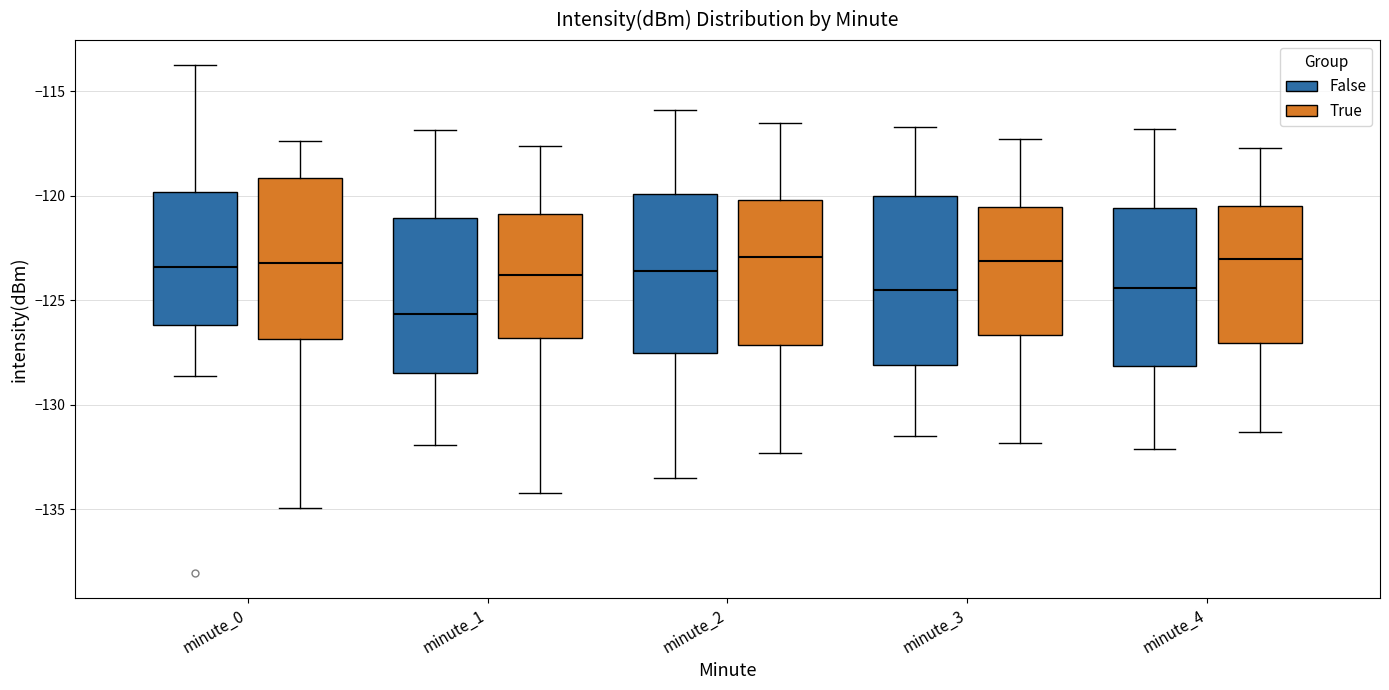

Reading left to right, read every box against the y-axis: the position of its median line, the range the box covers, and the ends of its whiskers. The values are not printed on the chart, so give them approximately, as read against the axis.

minute_0 (False): median -123.5, box -126.0 to -120.0, whiskers -128.5 to -114.0
minute_0 (True): median -123.0, box -127.0 to -119.0, whiskers -135.0 to -117.5
minute_1 (False): median -125.5, box -128.5 to -121.0, whiskers -132.0 to -117.0
minute_1 (True): median -124.0, box -127.0 to -121.0, whiskers -134.0 to -117.5
minute_2 (False): median -123.5, box -127.5 to -120.0, whiskers -133.5 to -116.0
minute_2 (True): median -123.0, box -127.0 to -120.0, whiskers -132.5 to -116.5
minute_3 (False): median -124.5, box -128.0 to -120.0, whiskers -131.5 to -116.5
minute_3 (True): median -123.0, box -126.5 to -120.5, whiskers -132.0 to -117.5
minute_4 (False): median -124.5, box -128.0 to -120.5, whiskers -132.0 to -117.0
minute_4 (True): median -123.0, box -127.0 to -120.5, whiskers -131.5 to -117.5